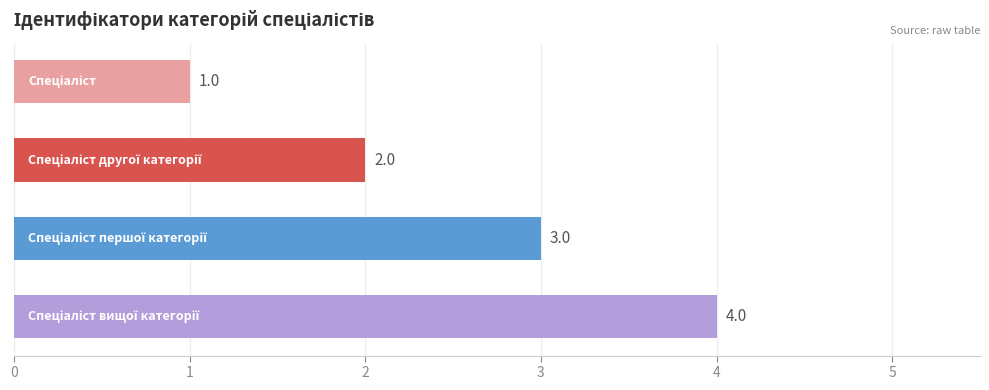

What is the value of the 3rd bar from the top?

3